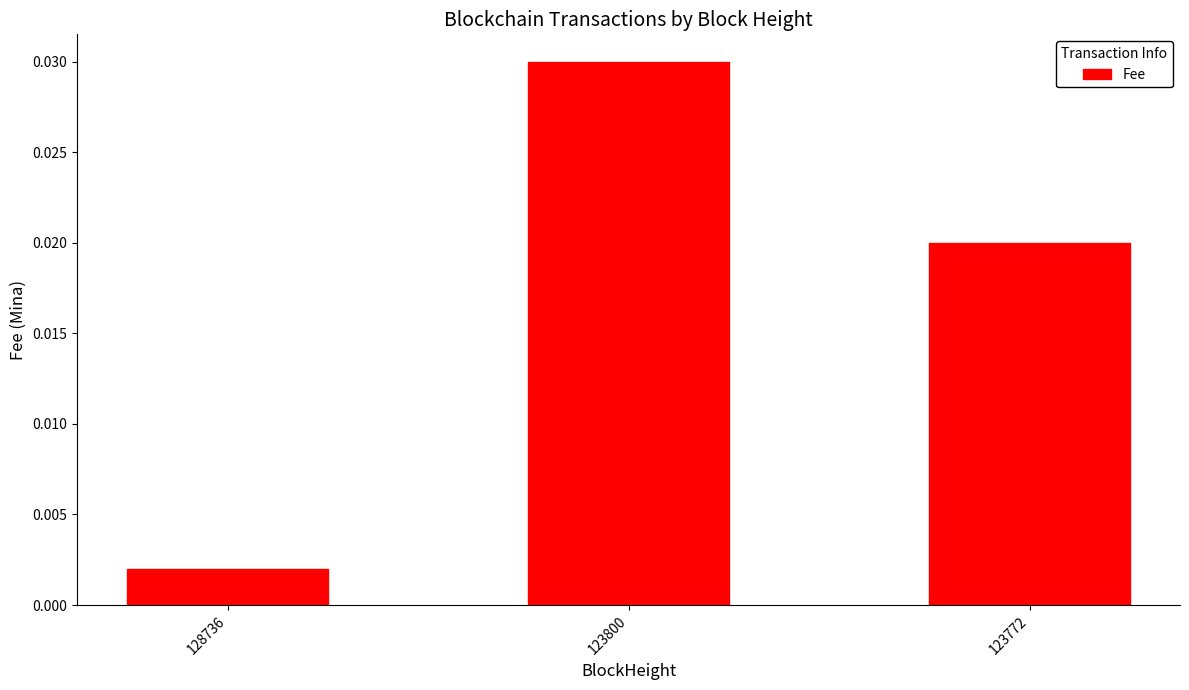

Between 128736 and 123772, which is larger?

123772